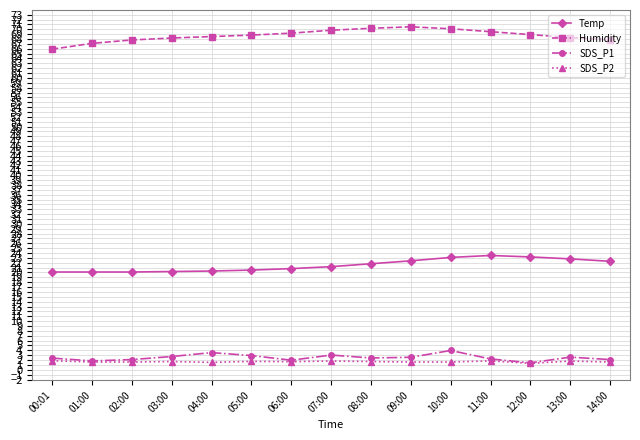

Is the value of SDS_P2 at 03:00 greater than the value of Temp at 02:00?

No